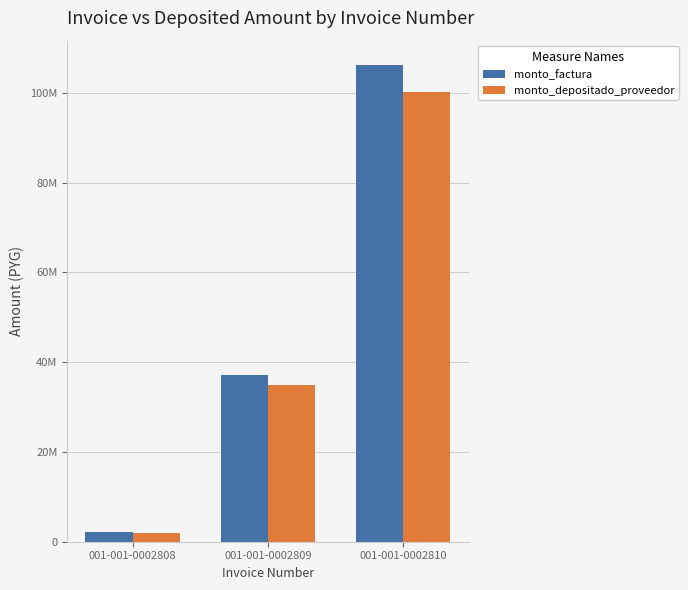

Does the chart contain stacked bars?

No